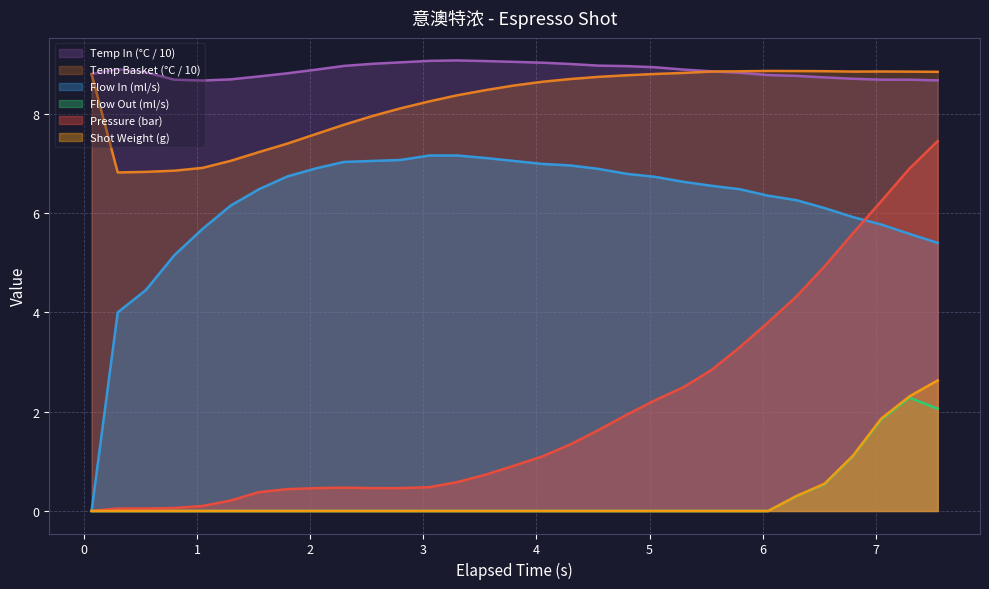

Where do flow_in and pressure first cross each other?

6.797 and 7.048